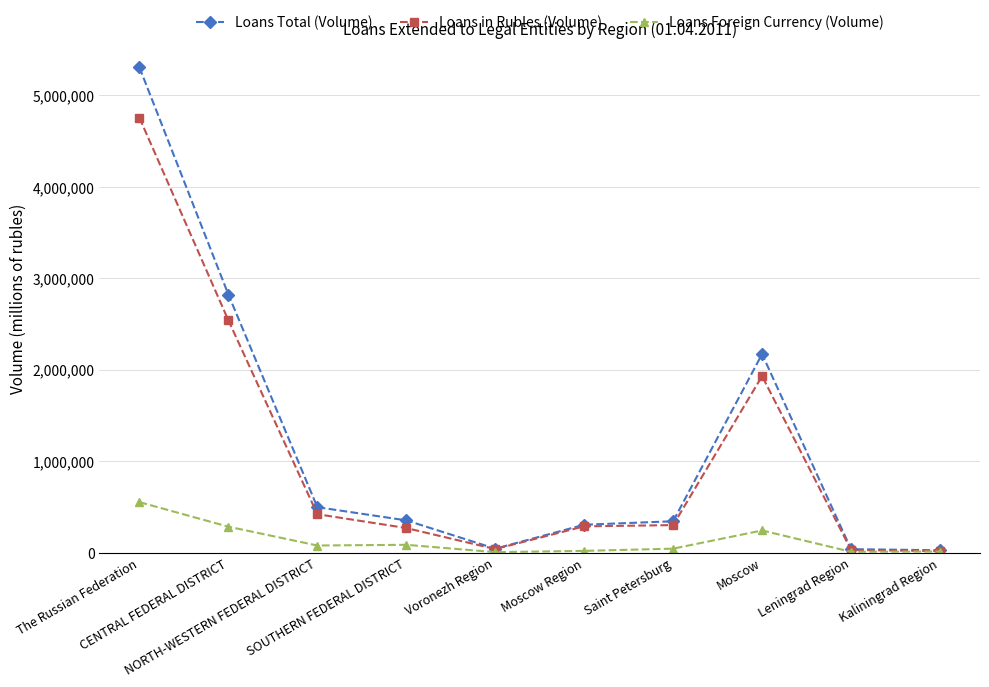

What is the total value across all series at NORTH-WESTERN FEDERAL DISTRICT?

991596